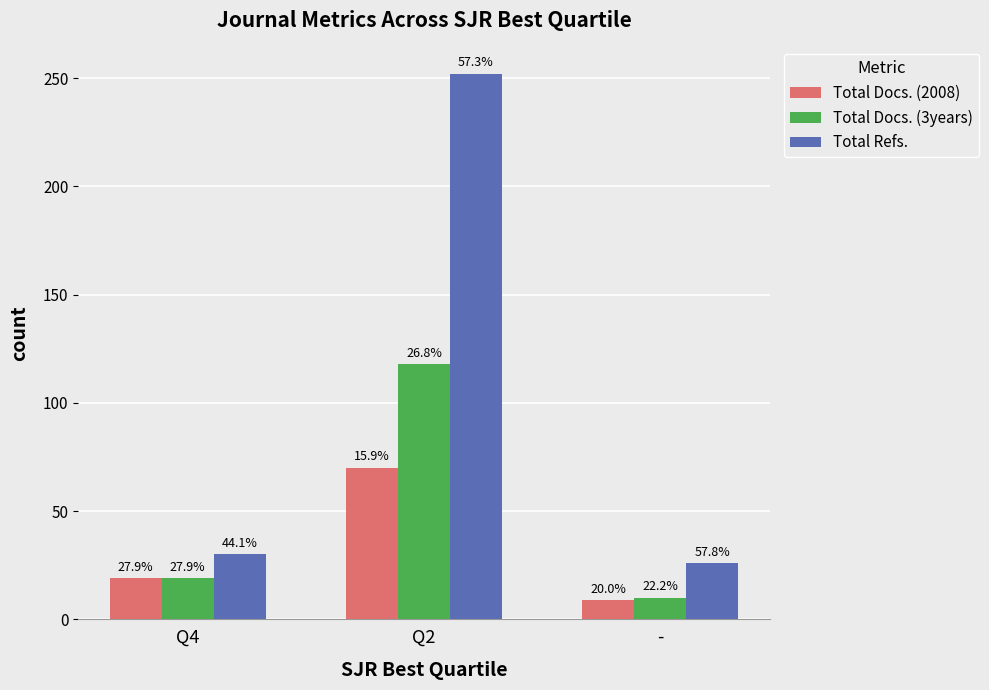

How many bars are there in each group?

3